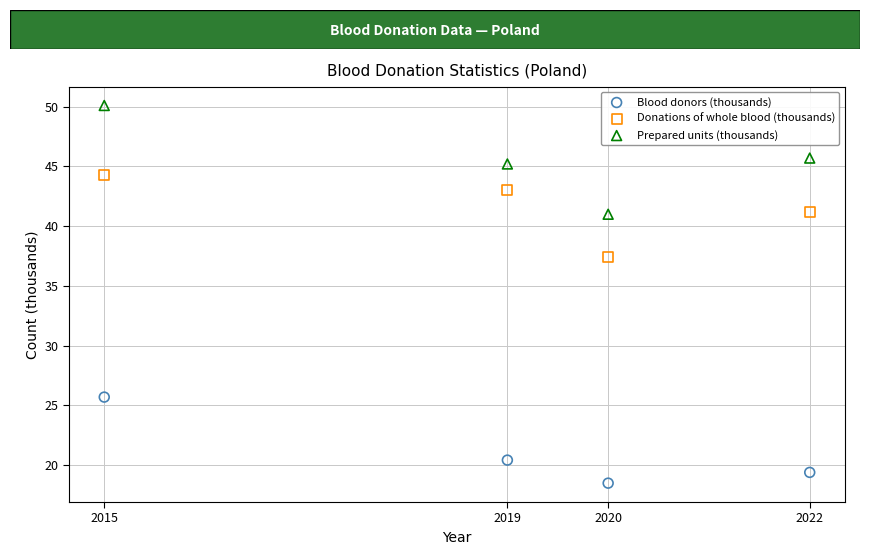

Which series reaches the minimum Y coordinate?

Blood donors (thousands)